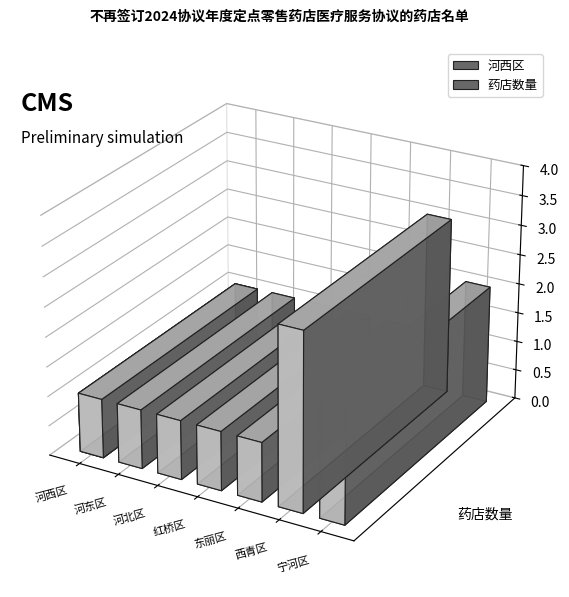

What is the value of the 6th bar from the left?

3